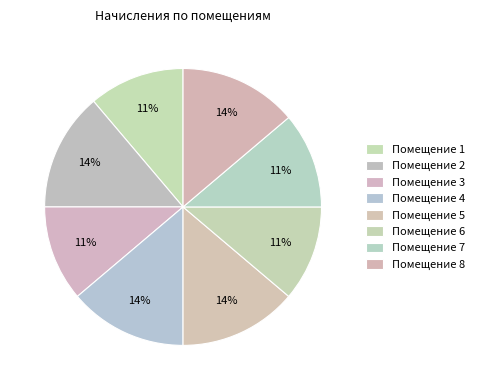

Is there any slice that represents more than half of the pie?

No